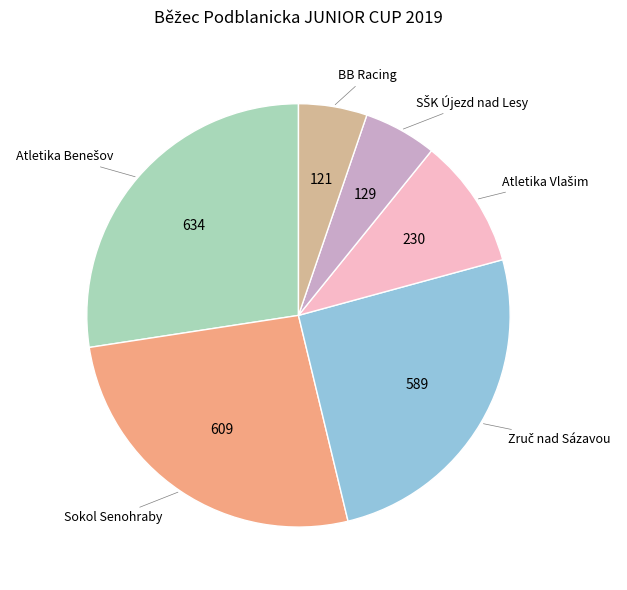

Does any single category account for the majority?

No